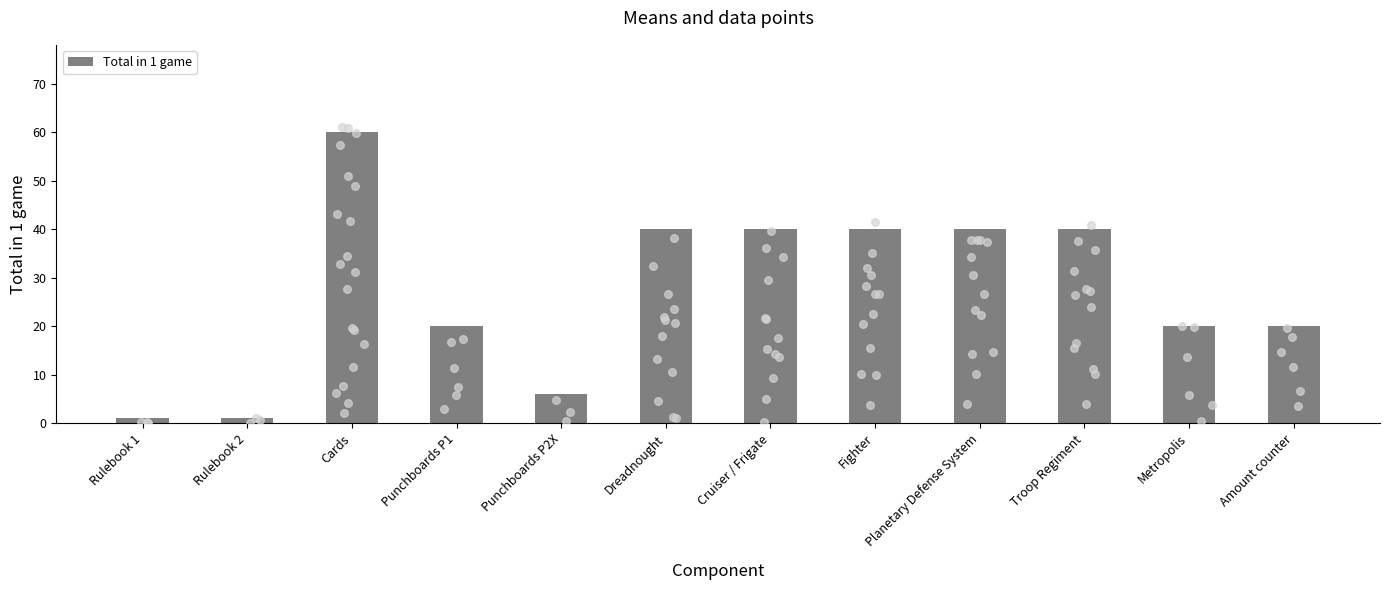

Approximately how many times larger is the value at Metropolis compared to Punchboards P1?

1.0